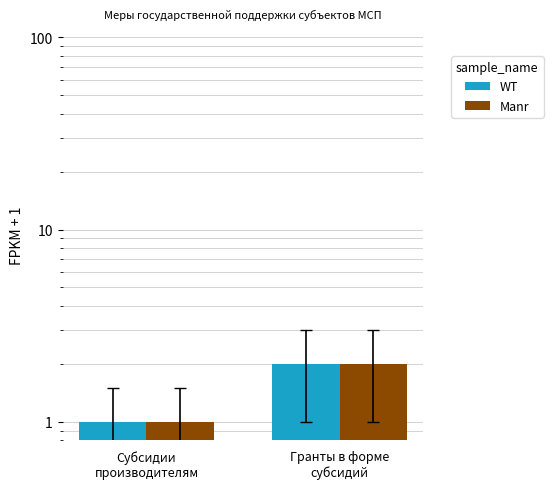

At which category is the sum across all series the highest?

Гранты в форме
субсидий